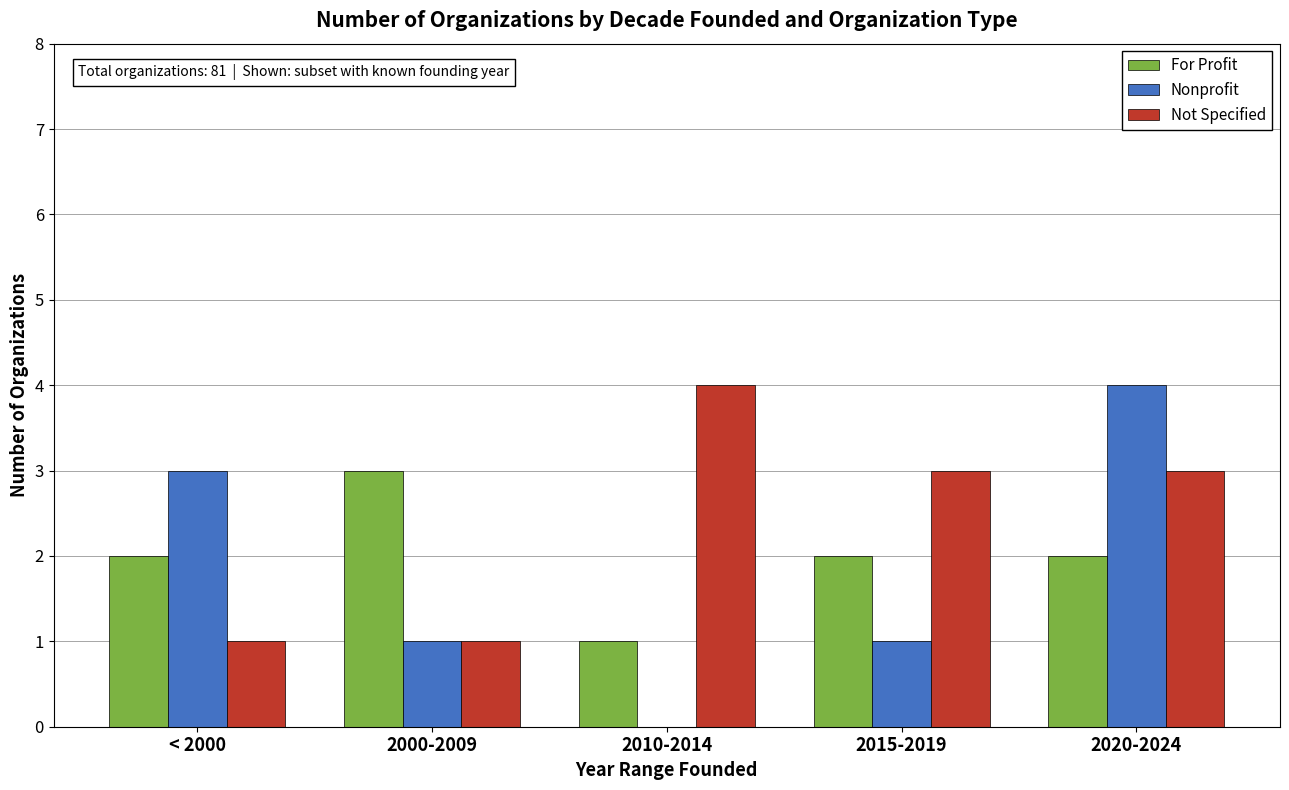

Reading right to left, list all the values displayed in this chart.

For Profit: 2020-2024=2	2015-2019=2	2010-2014=1	2000-2009=3	< 2000=2
Nonprofit: 2020-2024=4	2015-2019=1	2010-2014=0	2000-2009=1	< 2000=3
Not Specified: 2020-2024=3	2015-2019=3	2010-2014=4	2000-2009=1	< 2000=1